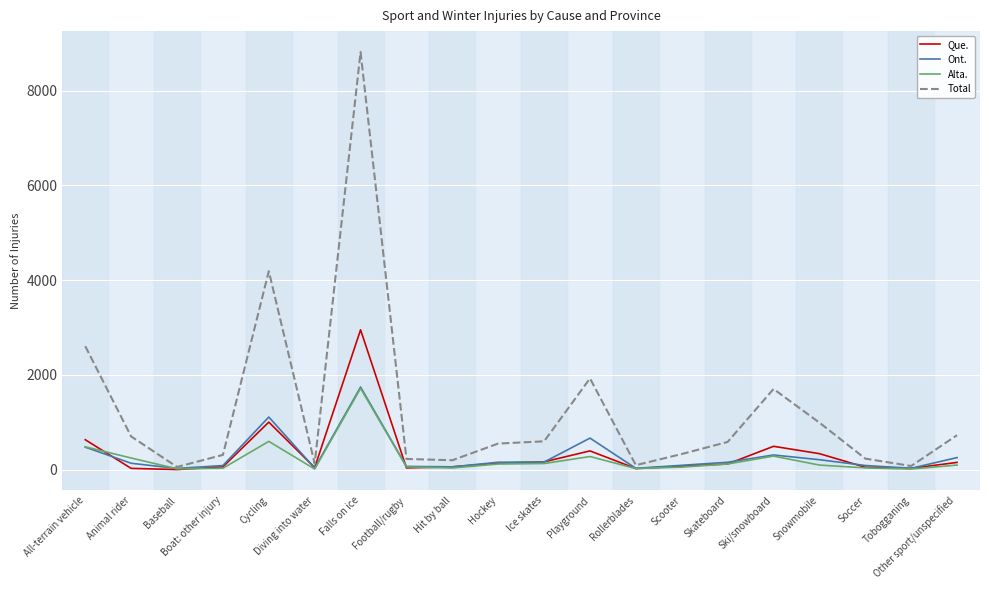

What is the difference between the highest and lowest values at Diving into water?

115